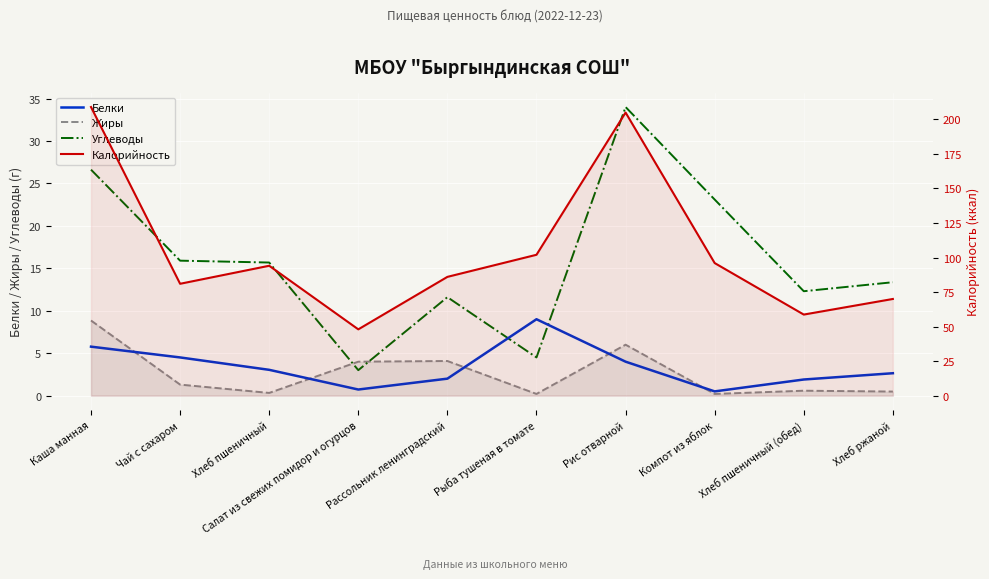

What are all the series names shown in the legend?

Белки, Жиры, Углеводы, Калорийность